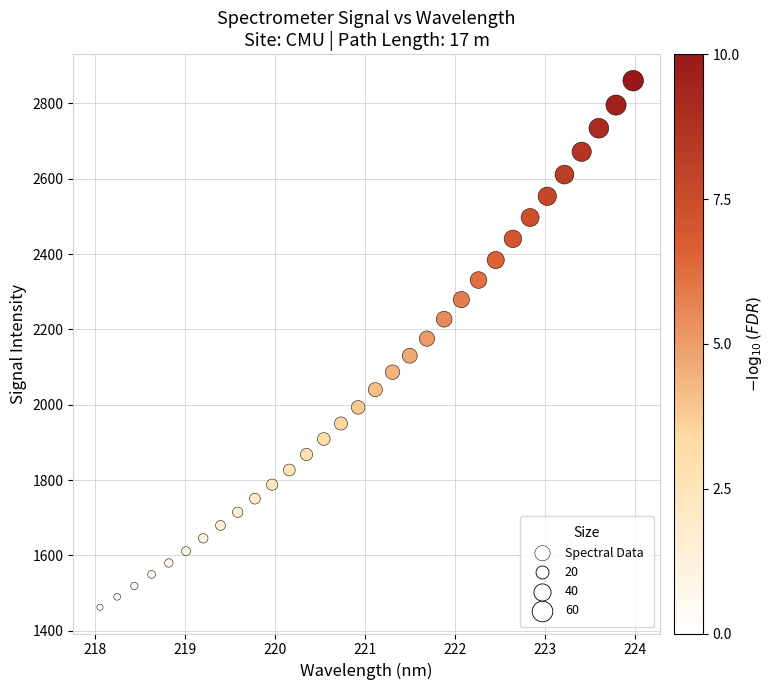

What is the range of Y values (max minus min)?

1397.4